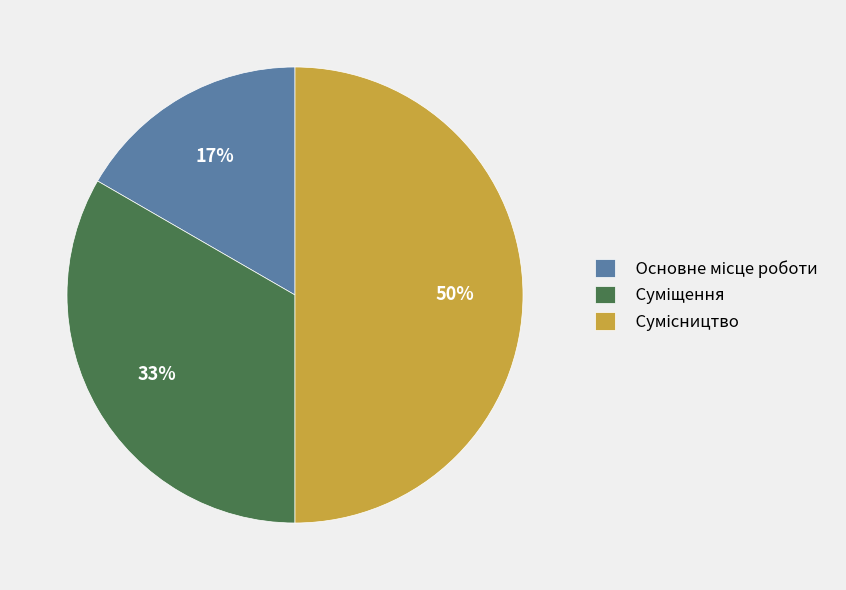

To the nearest percent, what is the average slice percentage?

33%